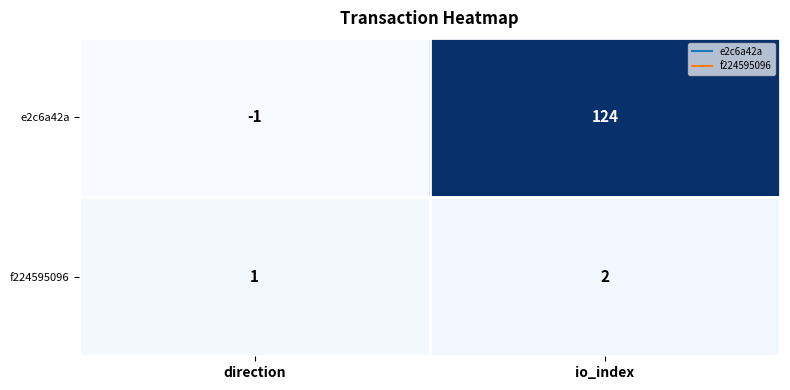

Reading left to right, extract all data points from this chart.

e2c6a42a: -1	124
f224595096: 1	2